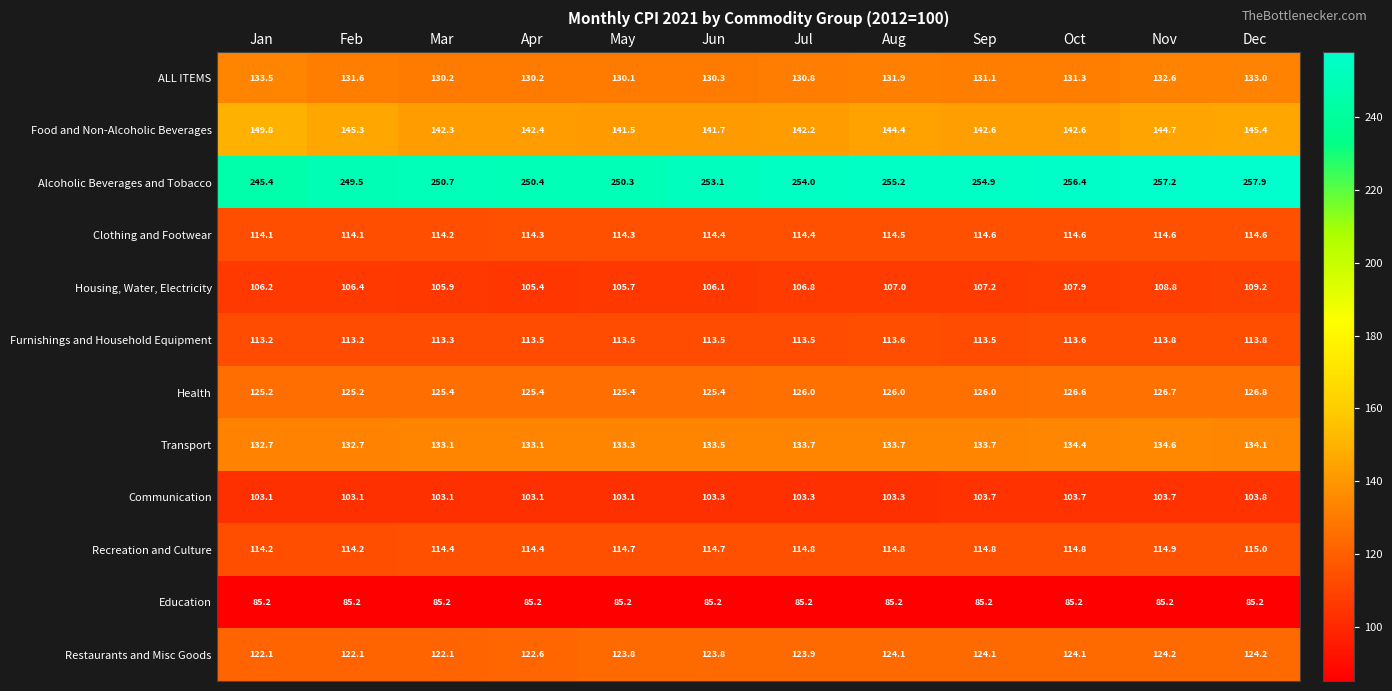

Which series has the largest range (max minus min)?

Alcoholic Beverages and Tobacco